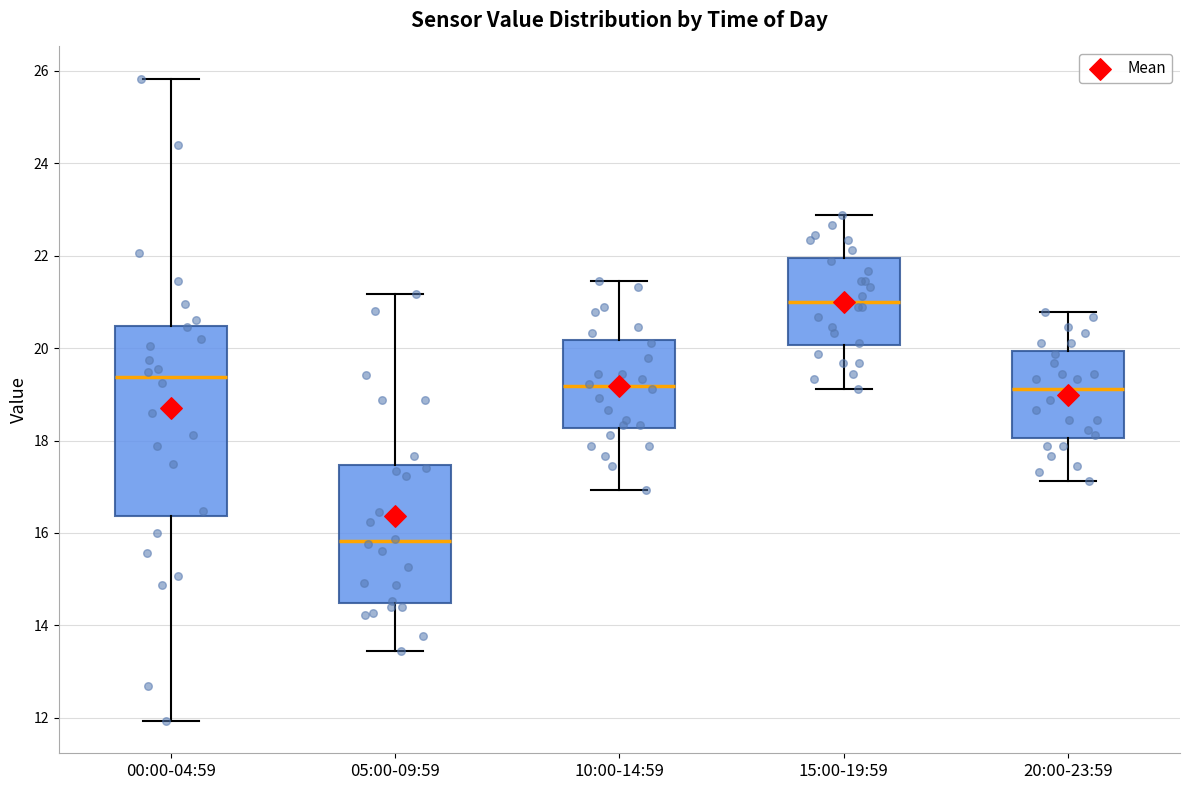

Where is the lower edge of the box for 05:00-09:59 on the y-axis? The values are not printed on the chart, so give them approximately, as read against the axis.

14.4